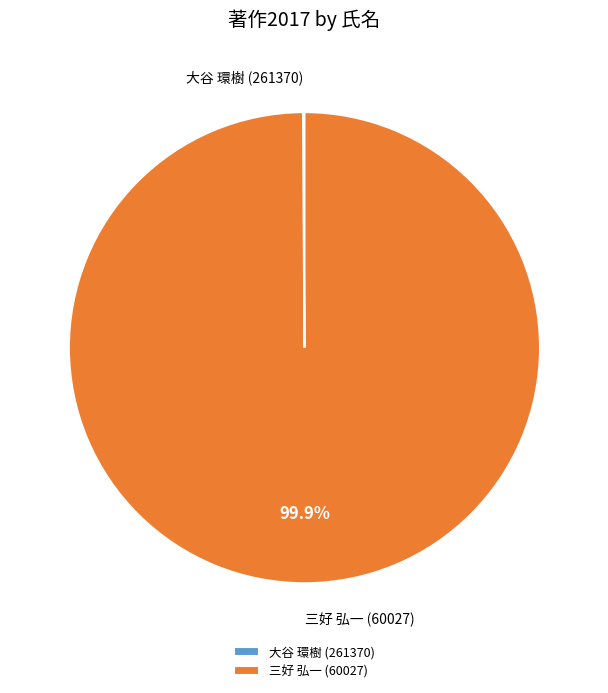

Which category accounts for the majority?

三好 弘一 (60027)